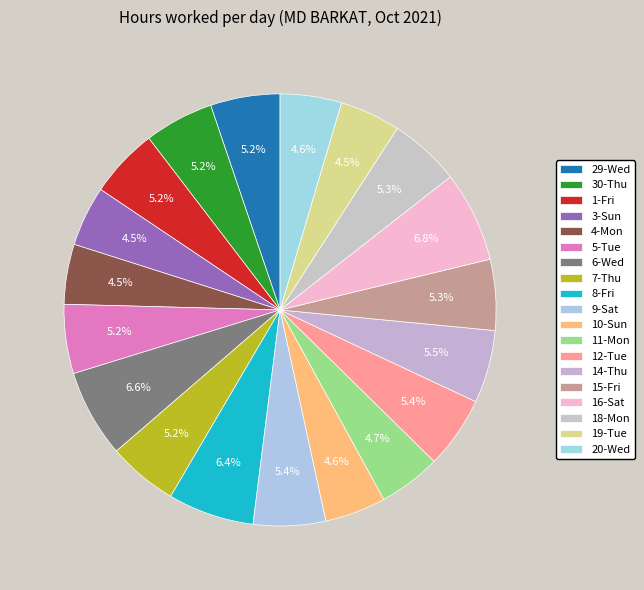

Which slice is the largest?

16-Sat